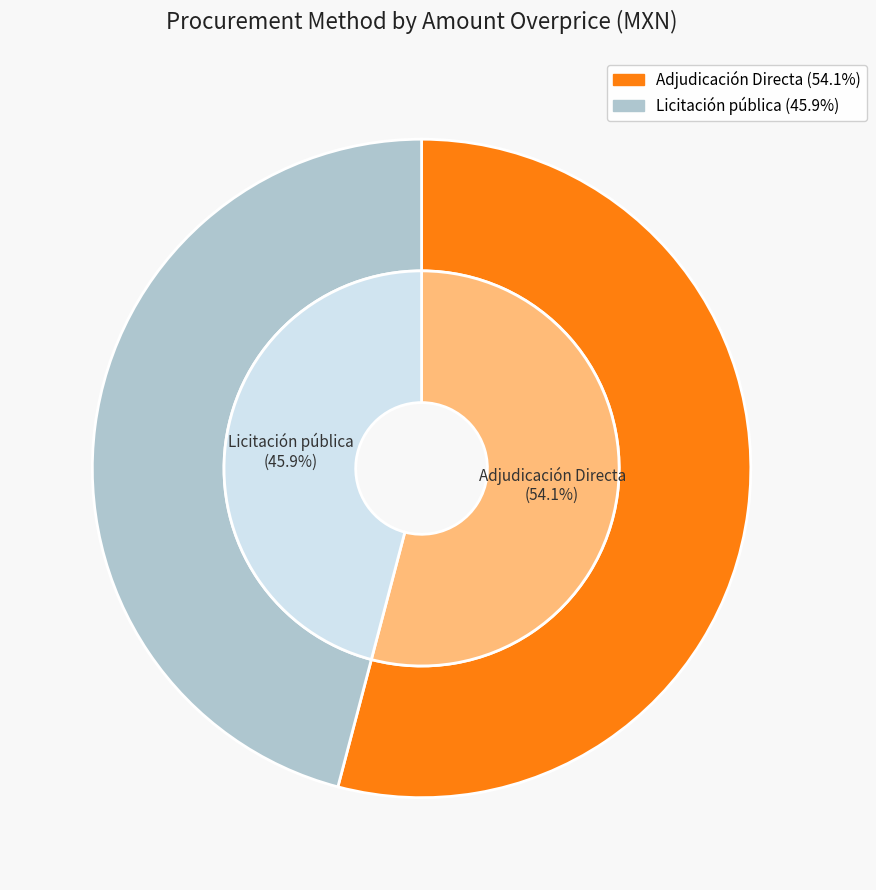

Does Adjudicación Directa account for over 50% of the chart?

Yes